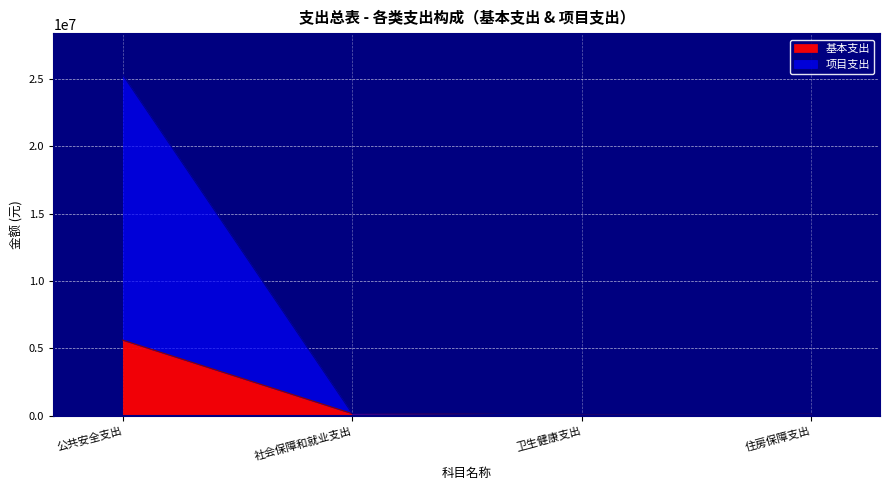

Reading right to left, transcribe all the data shown in this chart.

基本支出: 90118.2	50994.2	147599.2	5605489.8
项目支出: 90118.2	50994.2	147599.2	25305489.8